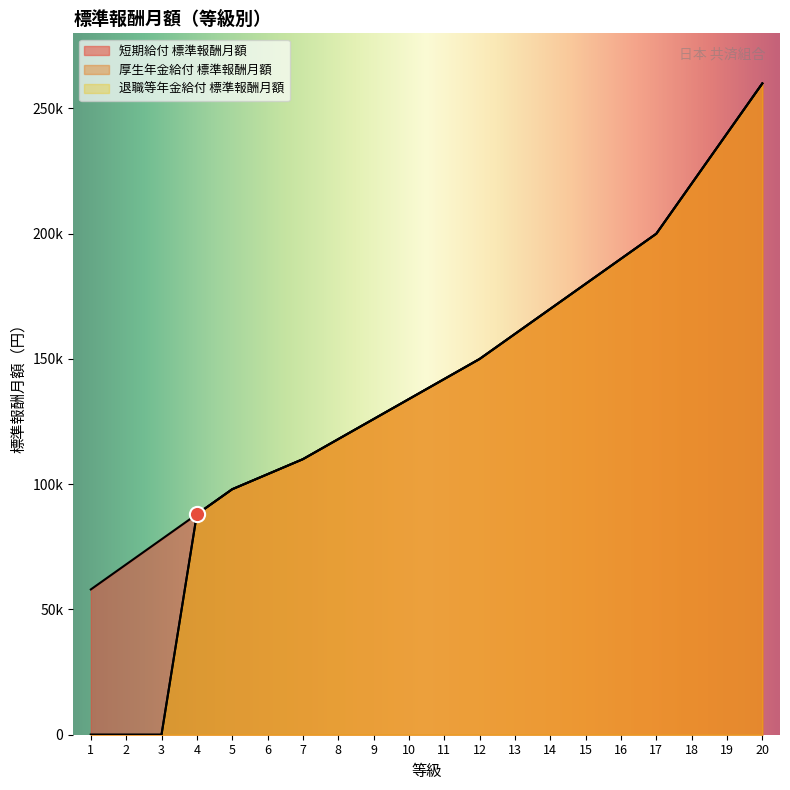

Which series has the largest Y range (max minus min)?

厚生年金給付 標準報酬月額